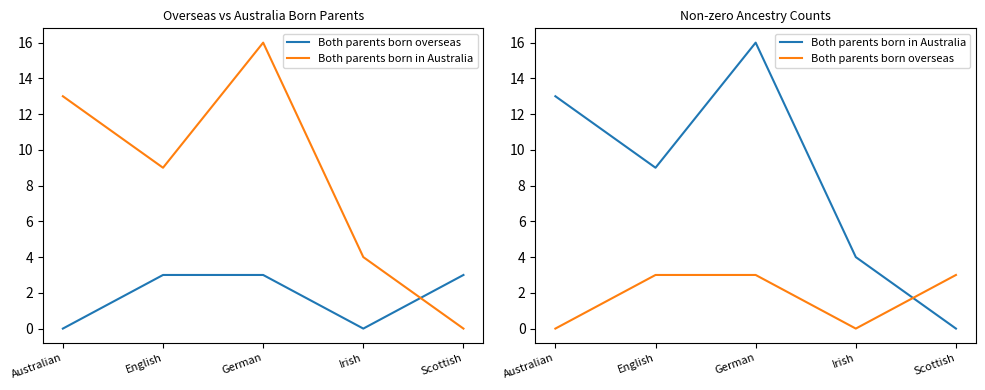

Rank the series by their average value, from highest to lowest.

Both parents born in Australia, Both parents born overseas